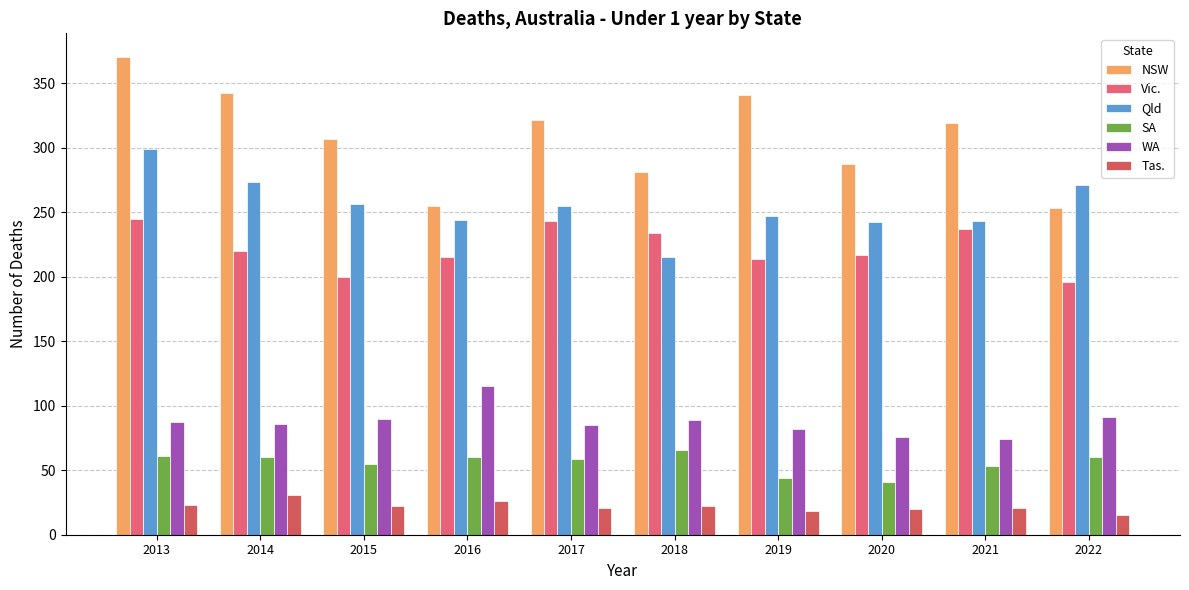

What is the value of the Qld bar at the 9th from the left?

243